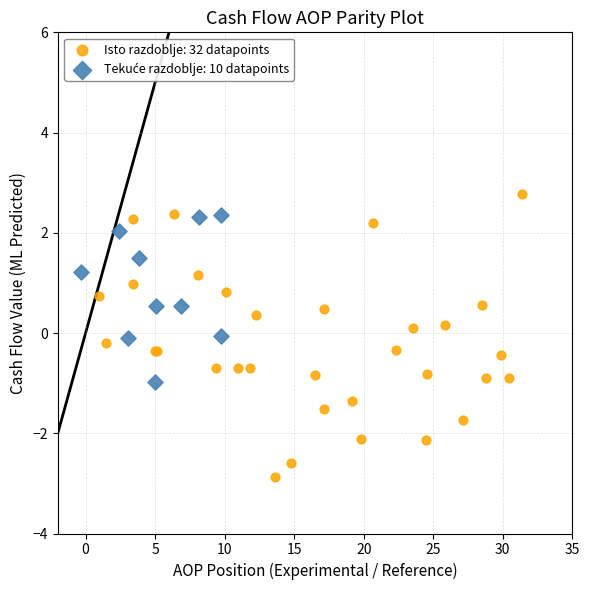

Which series reaches the minimum Y coordinate?

Isto razdoblje: 32 datapoints